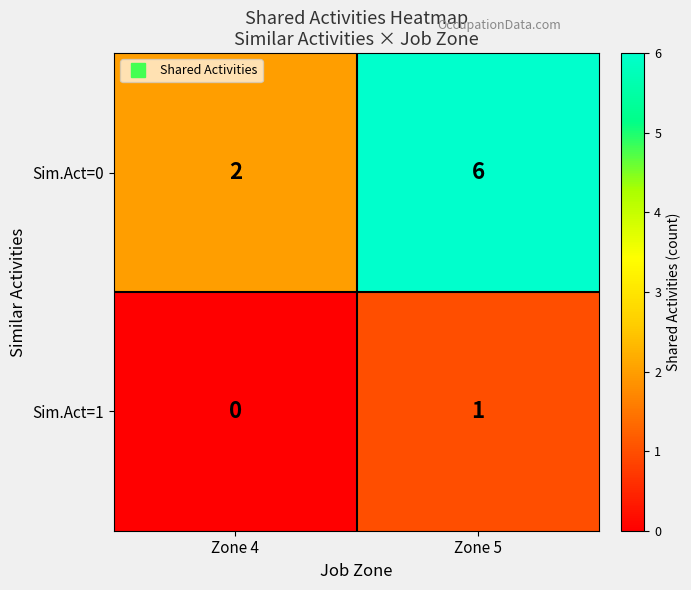

What is the difference between the highest and lowest values at Zone 5?

5